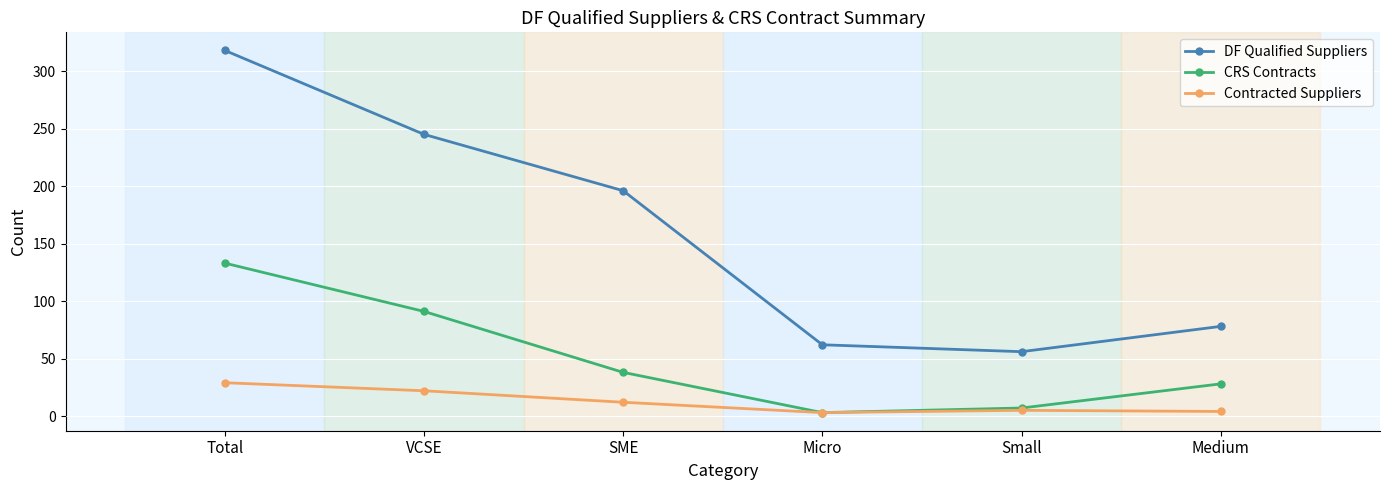

At SME, list the series in order from largest to smallest.

DF Qualified Suppliers, CRS Contracts, Contracted Suppliers